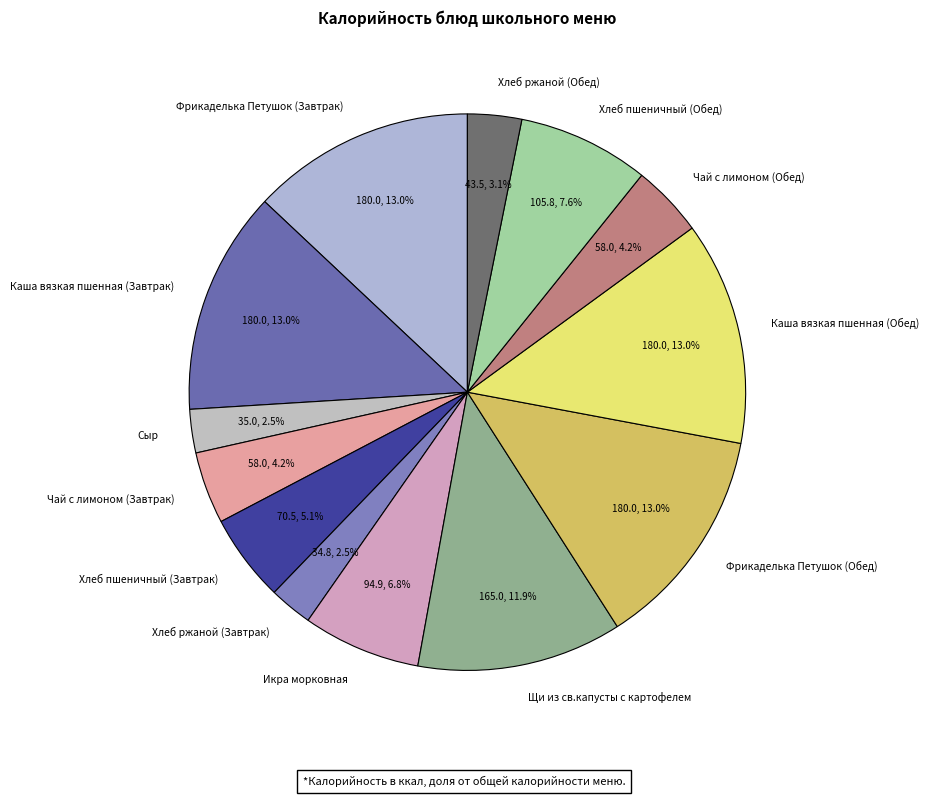

To the nearest percent, what is the difference between the Икра морковная and Чай с лимоном (Обед) slice percentages?

3%